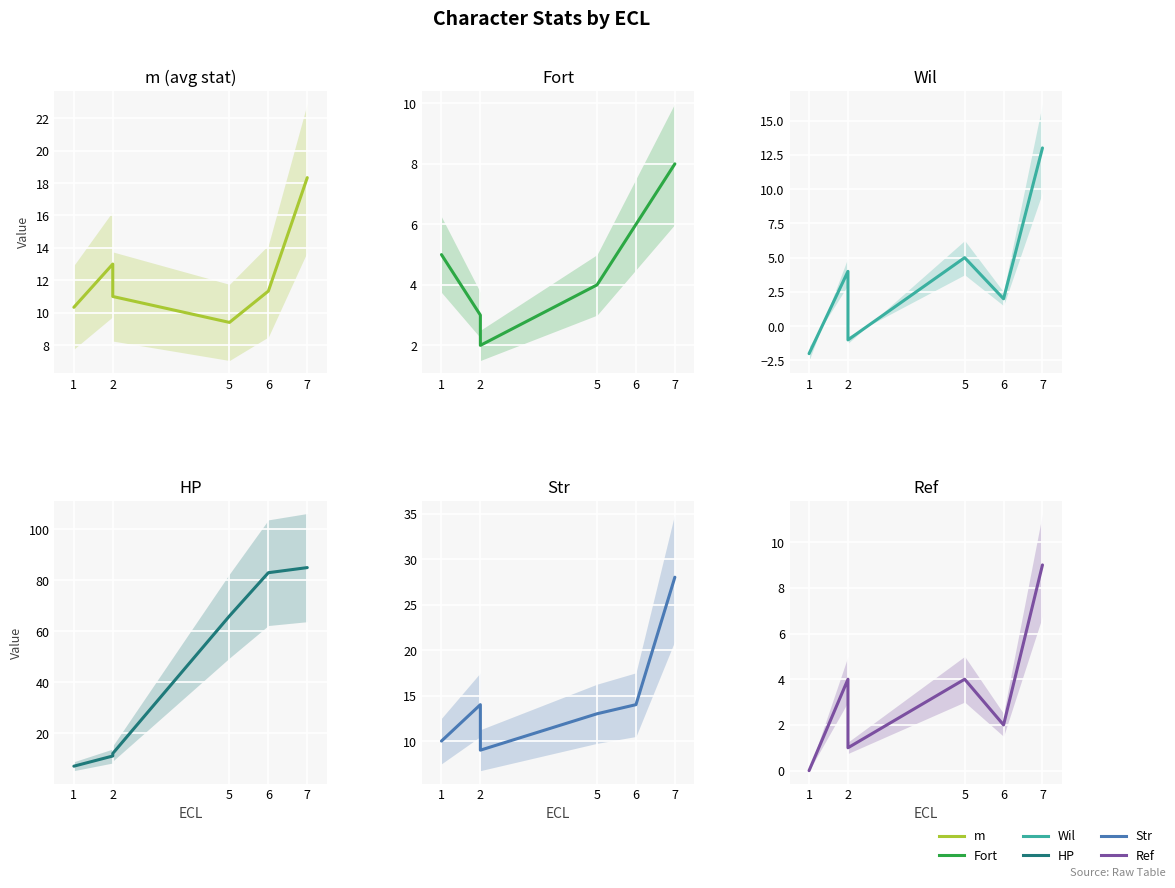

The Fort series shows 7.8 at 1. True or false?

False